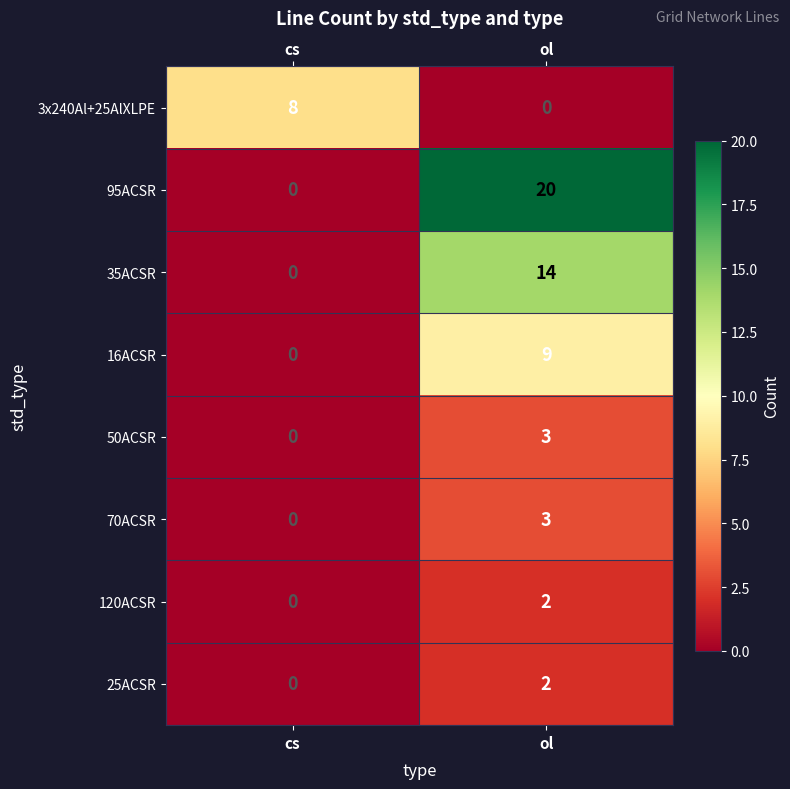

At how many categories does at least one series exceed 14?

1